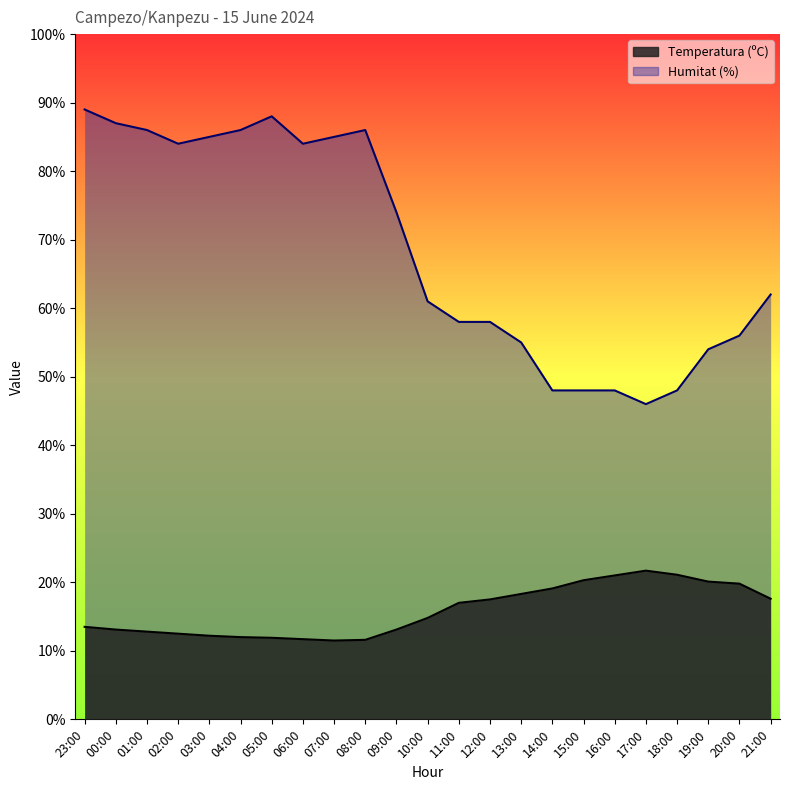

Which series has the widest spread of values?

Humitat (%)